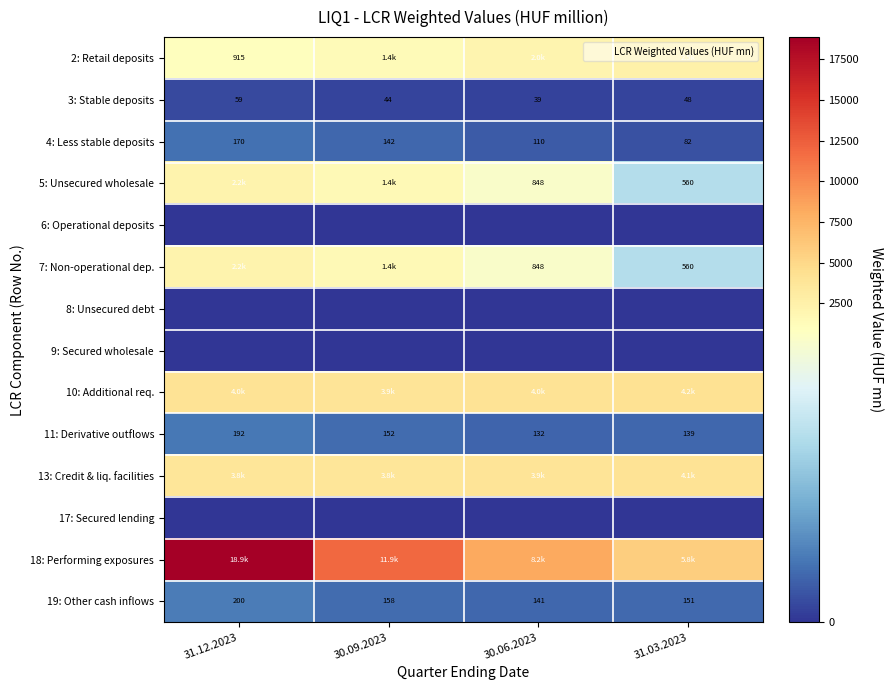

What is the sum of the 3: Stable deposits values at 31.12.2023 and 31.03.2023?

106.8